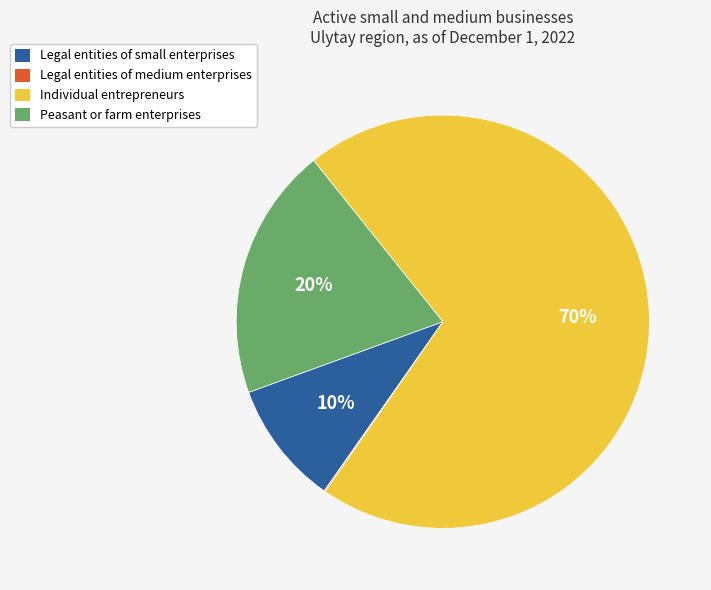

To the nearest percent, what is the combined percentage of Legal entities of small enterprises and Individual entrepreneurs?

80%